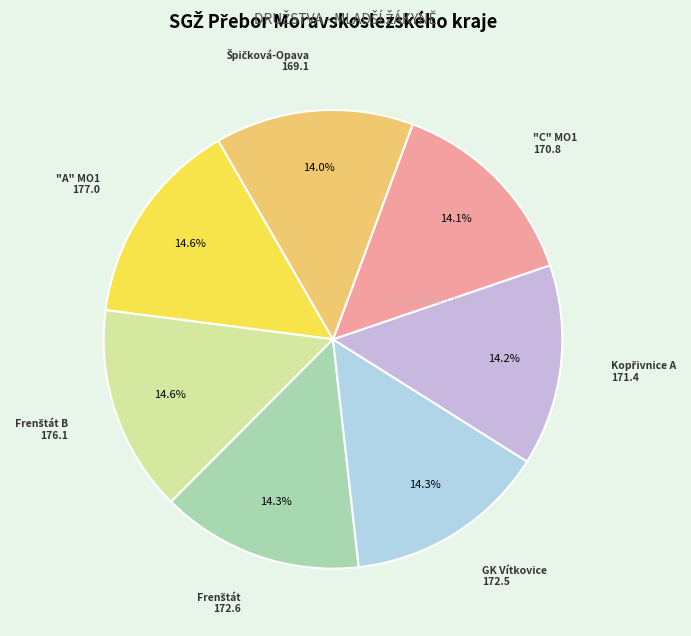

Is there a majority slice in this chart?

No